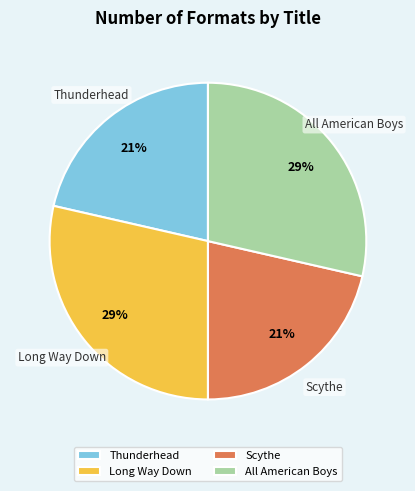

How many segments does this pie chart have?

4